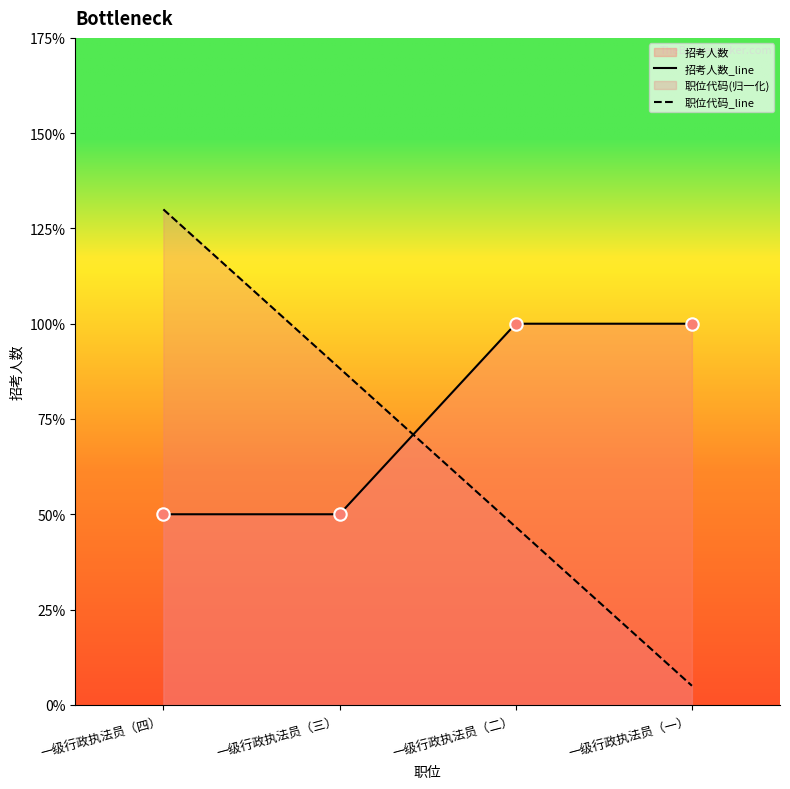

At how many categories does at least one series exceed 2?

1